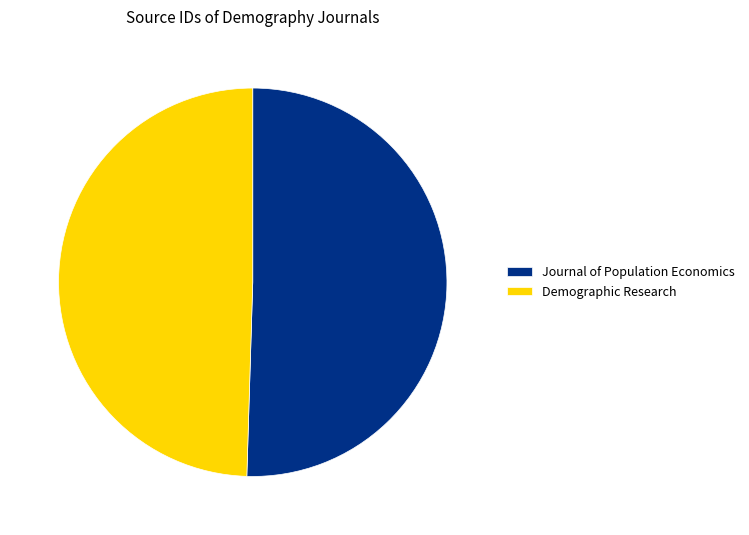

Is there any slice that represents more than half of the pie?

Yes